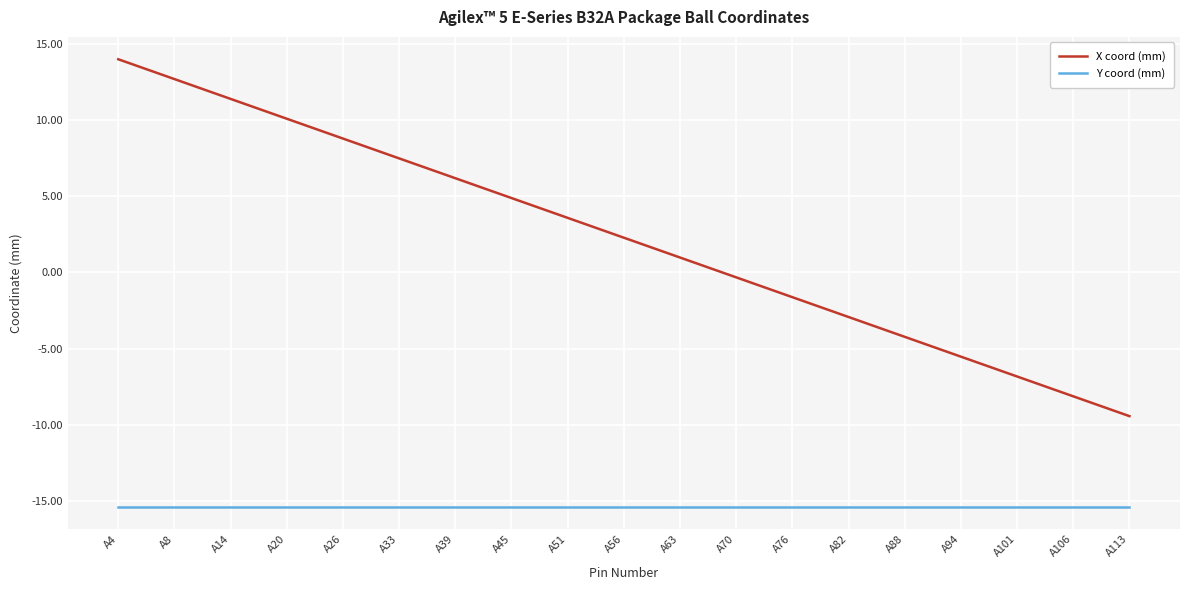

What is the highest value of the Y coord (mm) series?

-15.3